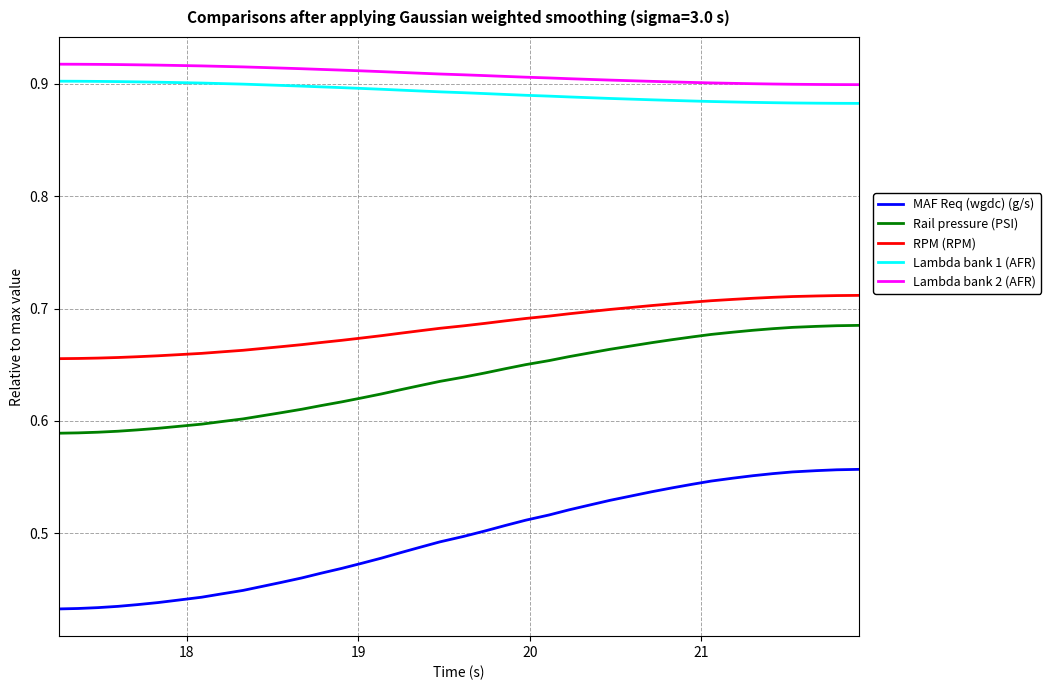

Which series has the largest range (max minus min)?

MAF Req (wgdc) (g/s)